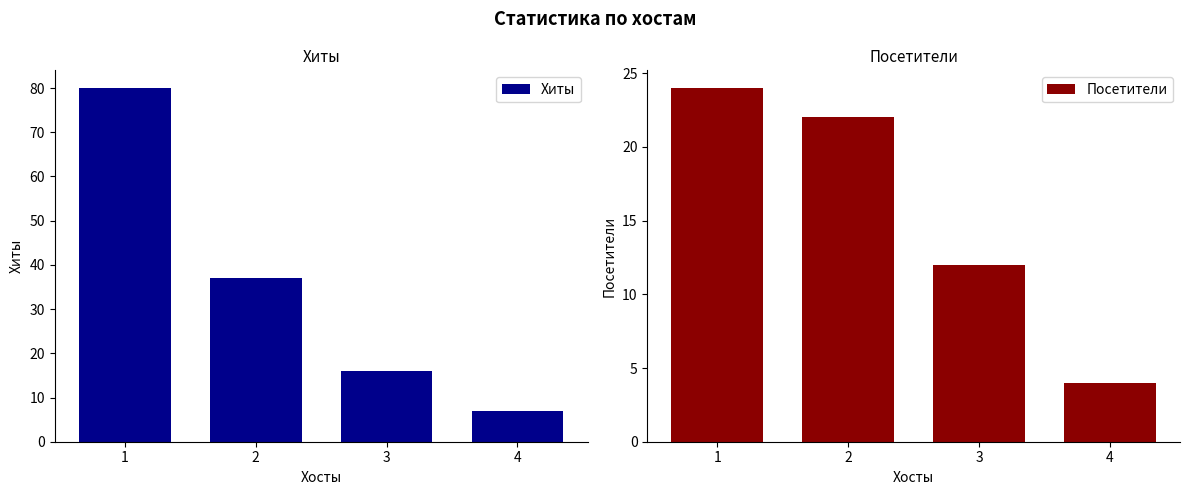

What is the maximum value shown in the chart?

80